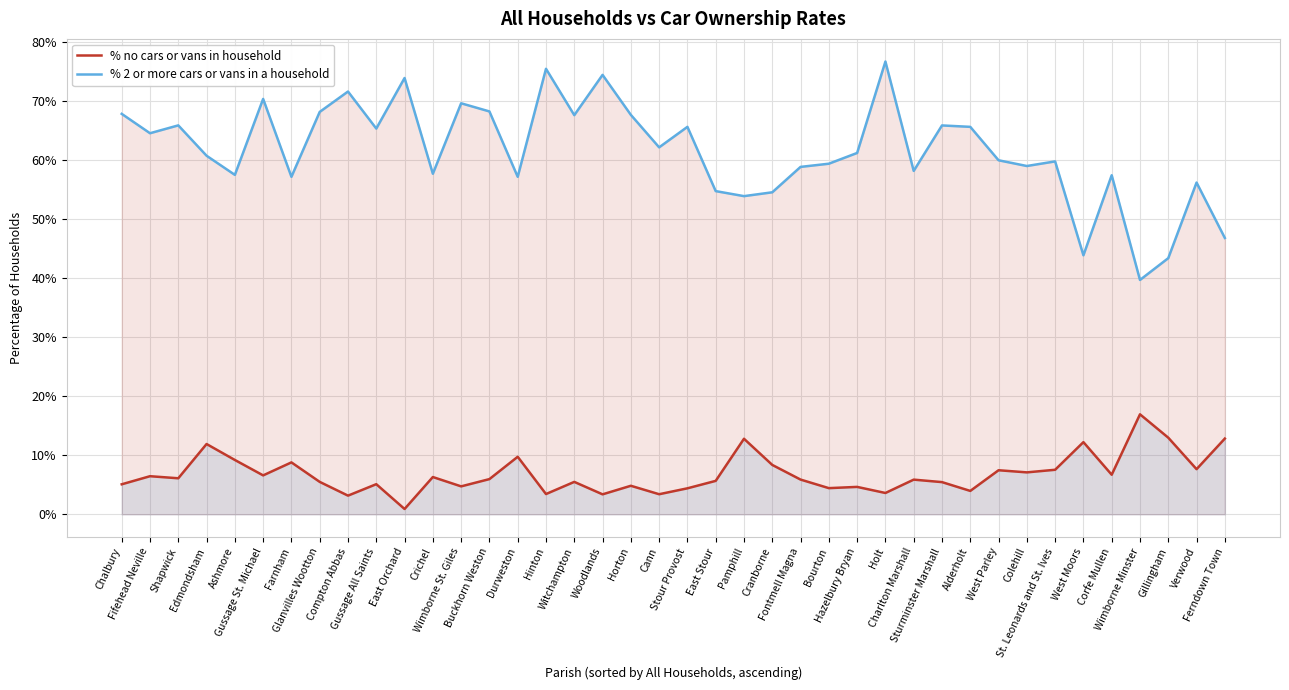

True or false: % no cars or vans in household and % 2 or more cars or vans in a household intersect in this chart.

False